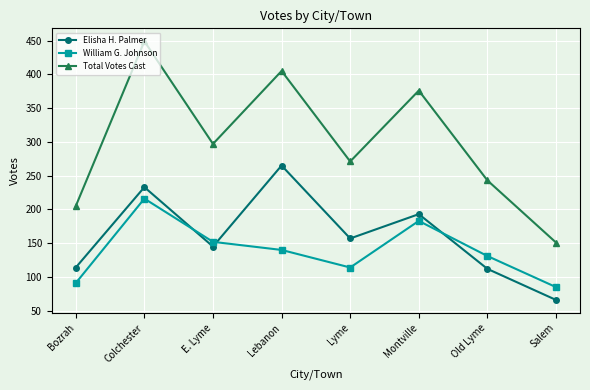

Does the chart display data point markers on the line(s)?

Yes